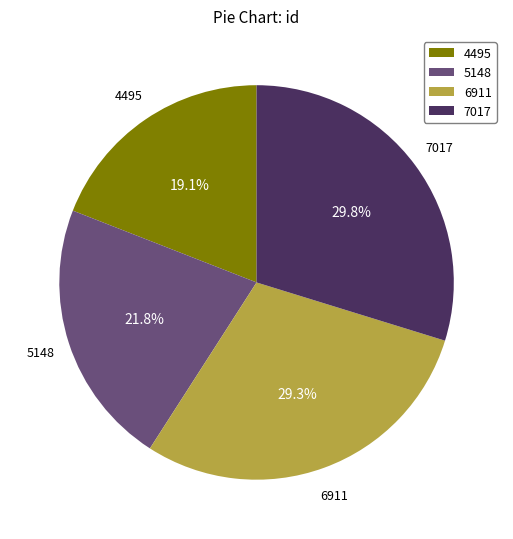

Do 7017 and 4495 together represent more than half of the pie?

No